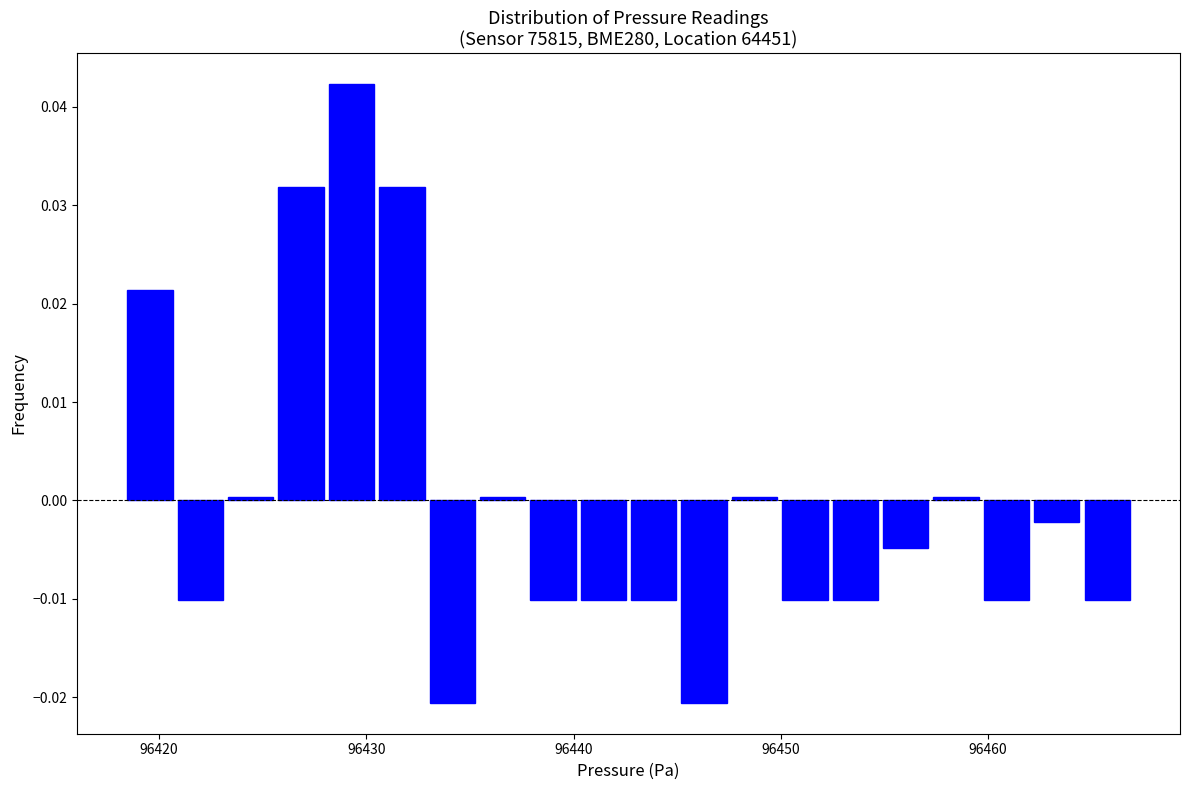

Read against the x-axis, roughly where is the centre of the tallest bar?

96429